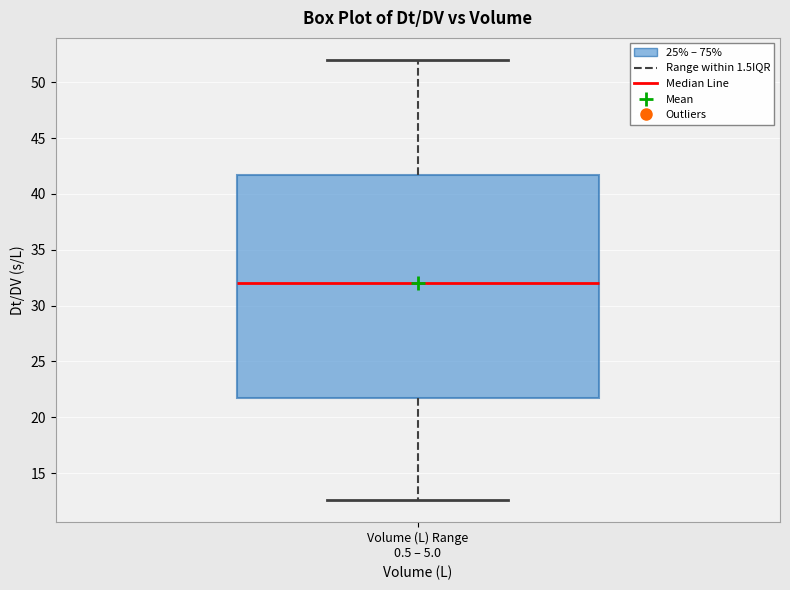

Transcribe this box plot: give where the median line is, the range the box spans, and where the two whiskers end, as read against the y-axis. The values are not printed on the chart, so give them approximately, as read against the axis.

median 32.0, box 21.5 to 41.5, whiskers 12.5 to 52.0